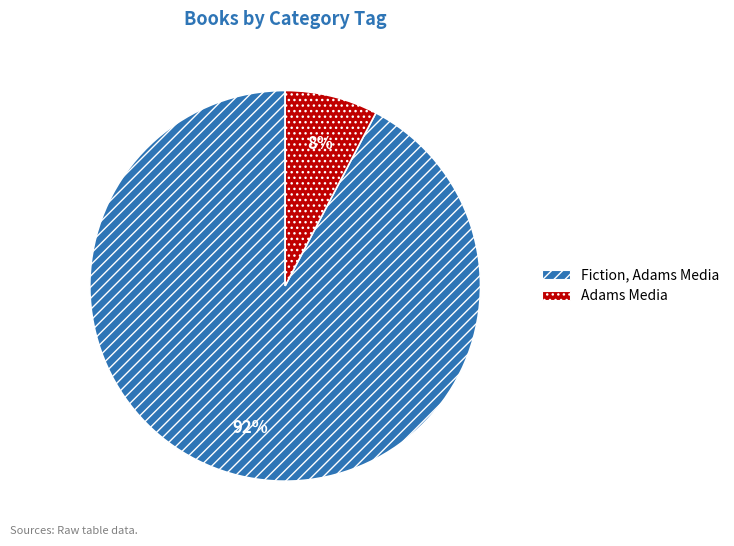

How many slices are in this pie chart?

2